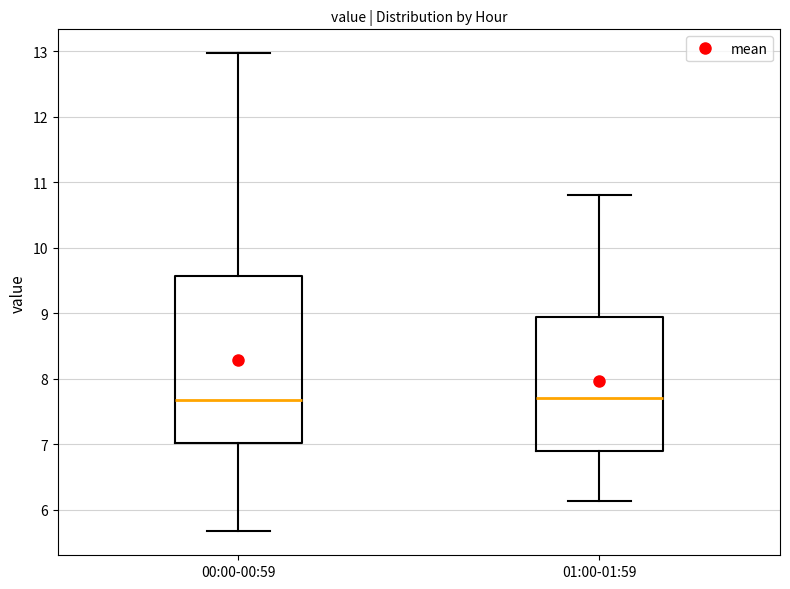

Reading left to right, transcribe this box plot: for each box, give where its median line is, the range the box spans, and where its two whiskers end, as read against the y-axis. The values are not printed on the chart, so give them approximately, as read against the axis.

00:00-00:59: median 7.7, box 7.0 to 9.6, whiskers 5.7 to 13.0
01:00-01:59: median 7.7, box 6.9 to 8.9, whiskers 6.1 to 10.8